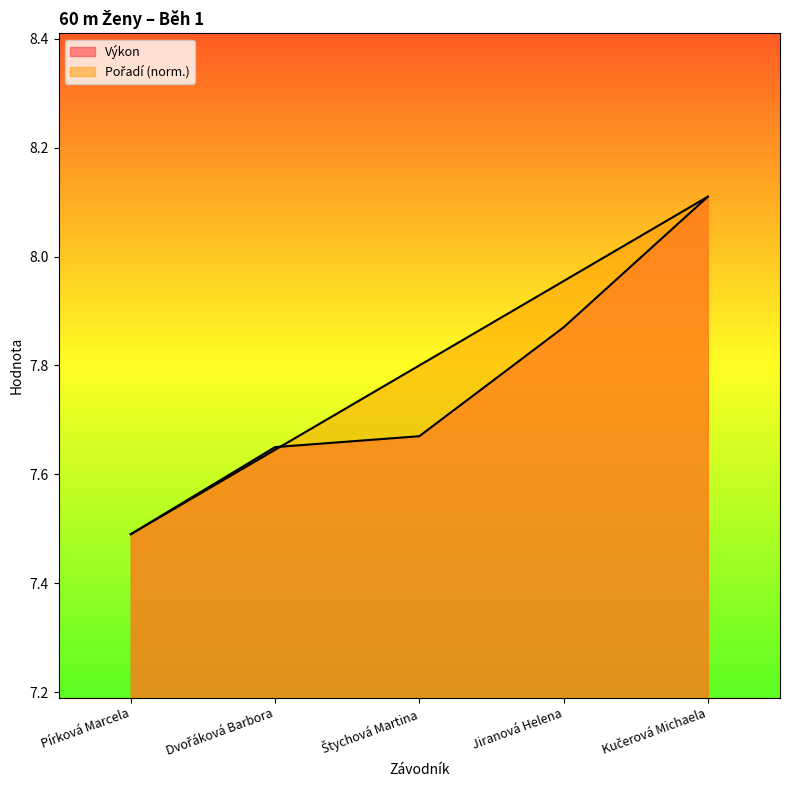

True or false: Pořadí has a value of 14.1 at Jiranová Helena.

False